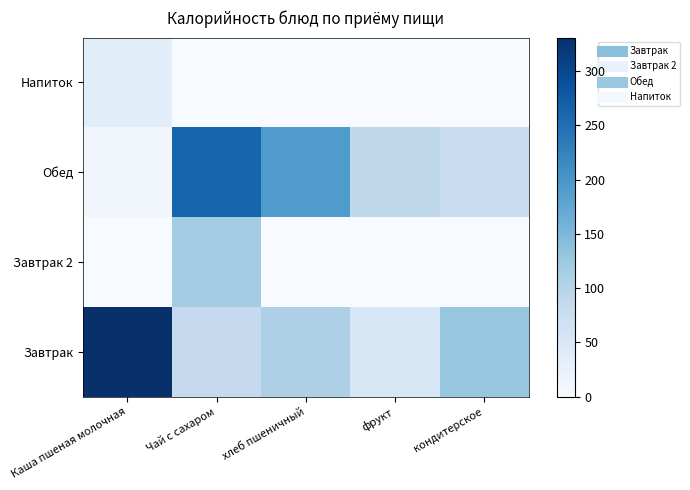

What is the total value across all series at Чай с сахаром?

464.1